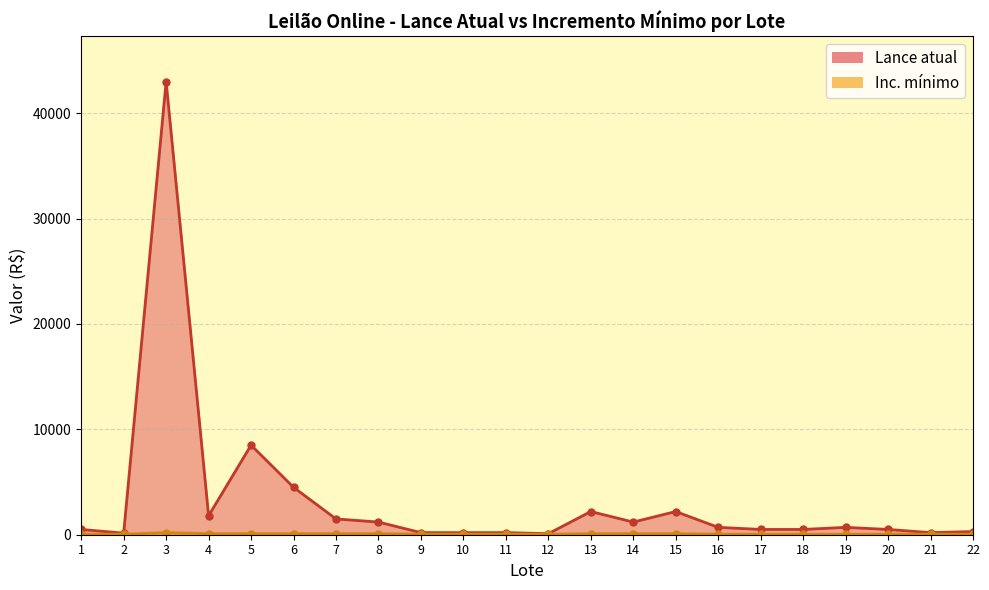

What is the total value across all series at 19?

750